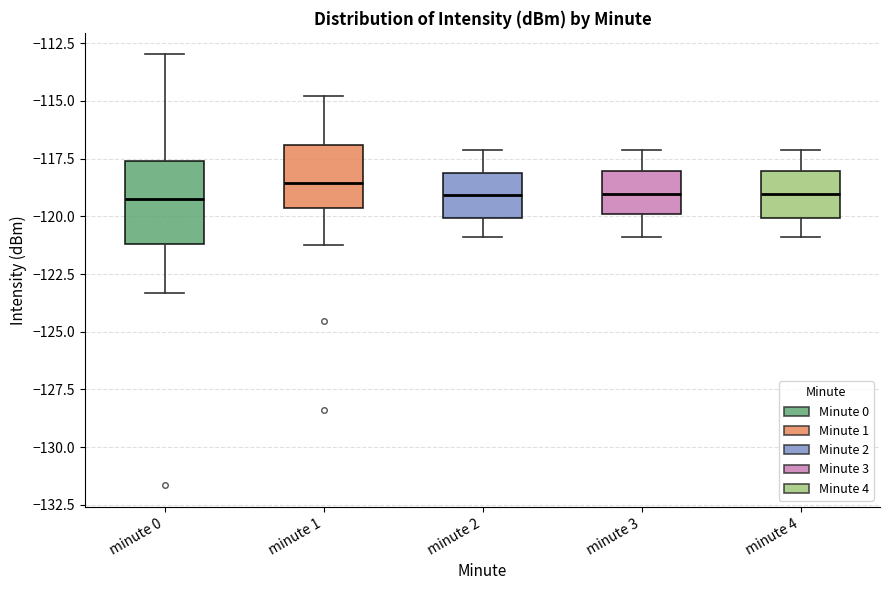

Comparing the boxes themselves (not the whiskers), which one is the tallest?

minute 0